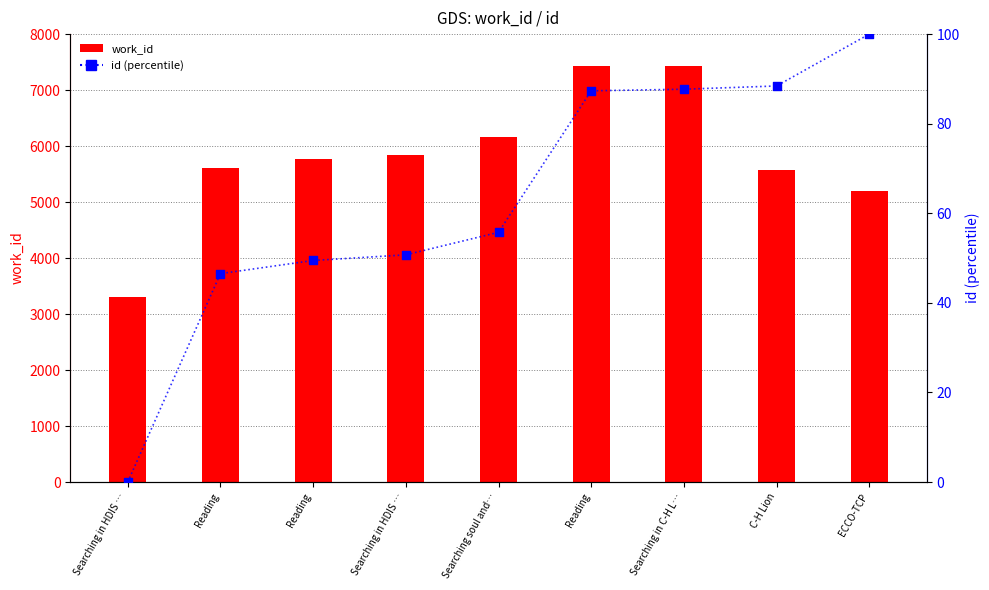

Which series has the largest Y range (max minus min)?

work_id